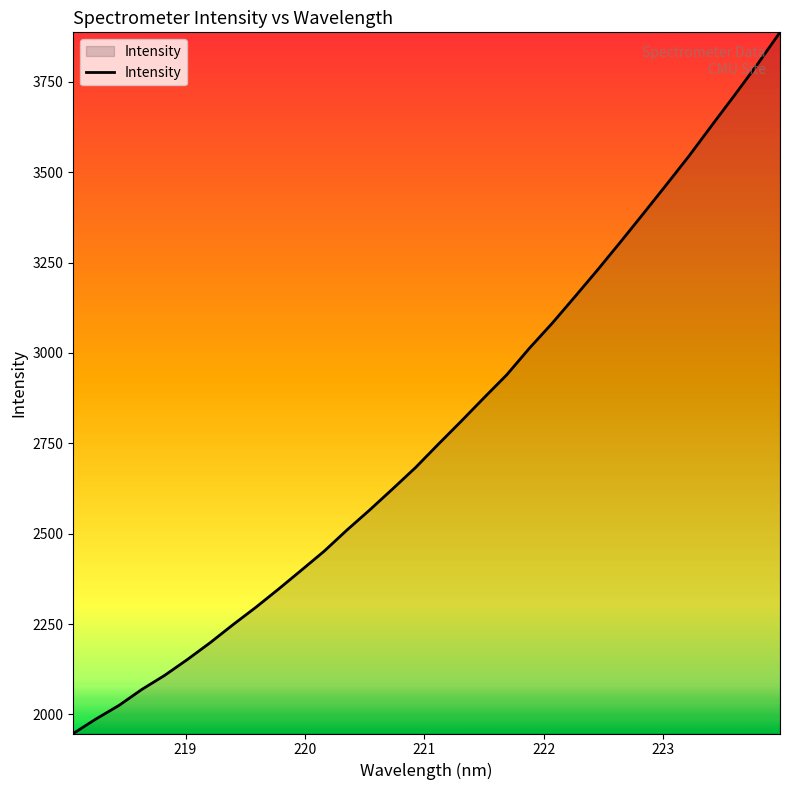

What is the greatest value displayed?

3886.8